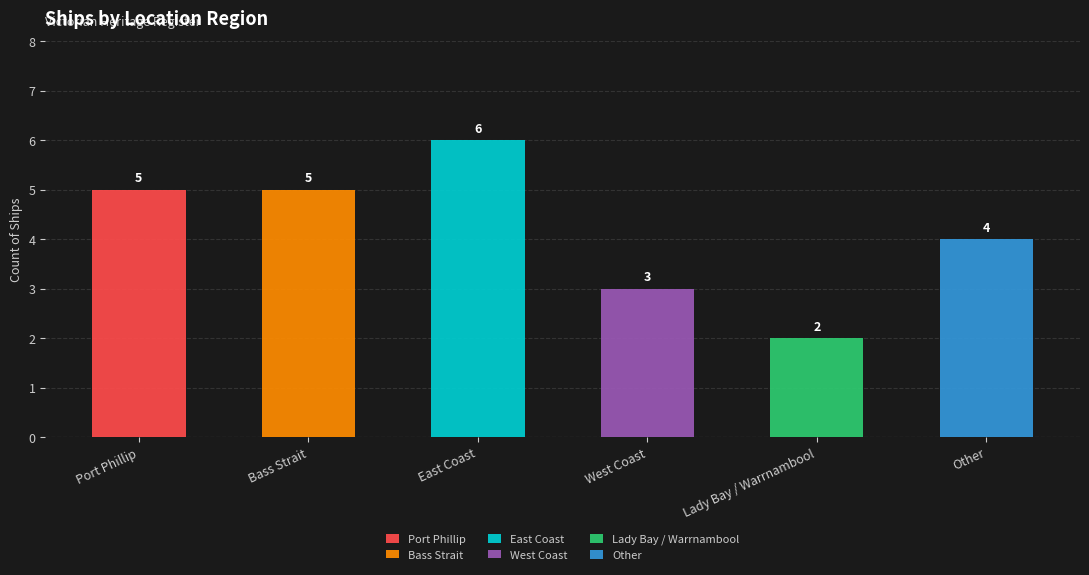

Count the number of categories in the chart.

6